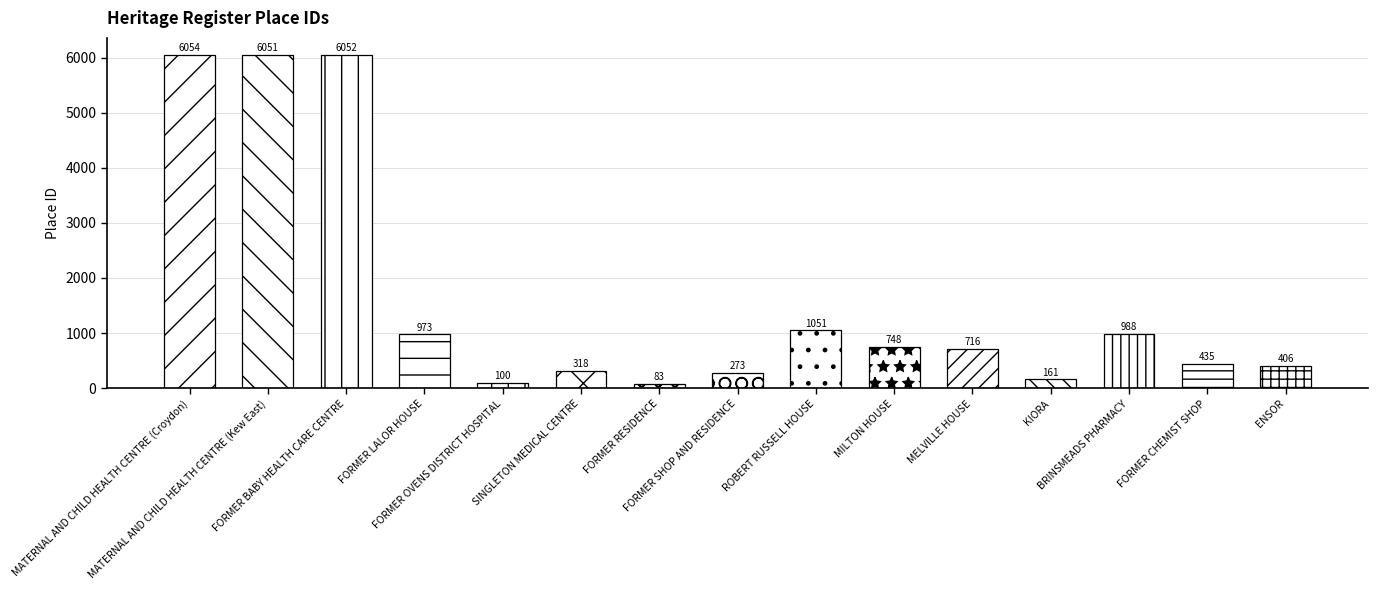

What is the change in value from MATERNAL AND CHILD HEALTH CENTRE (Croydon) to FORMER LALOR HOUSE?

-5081